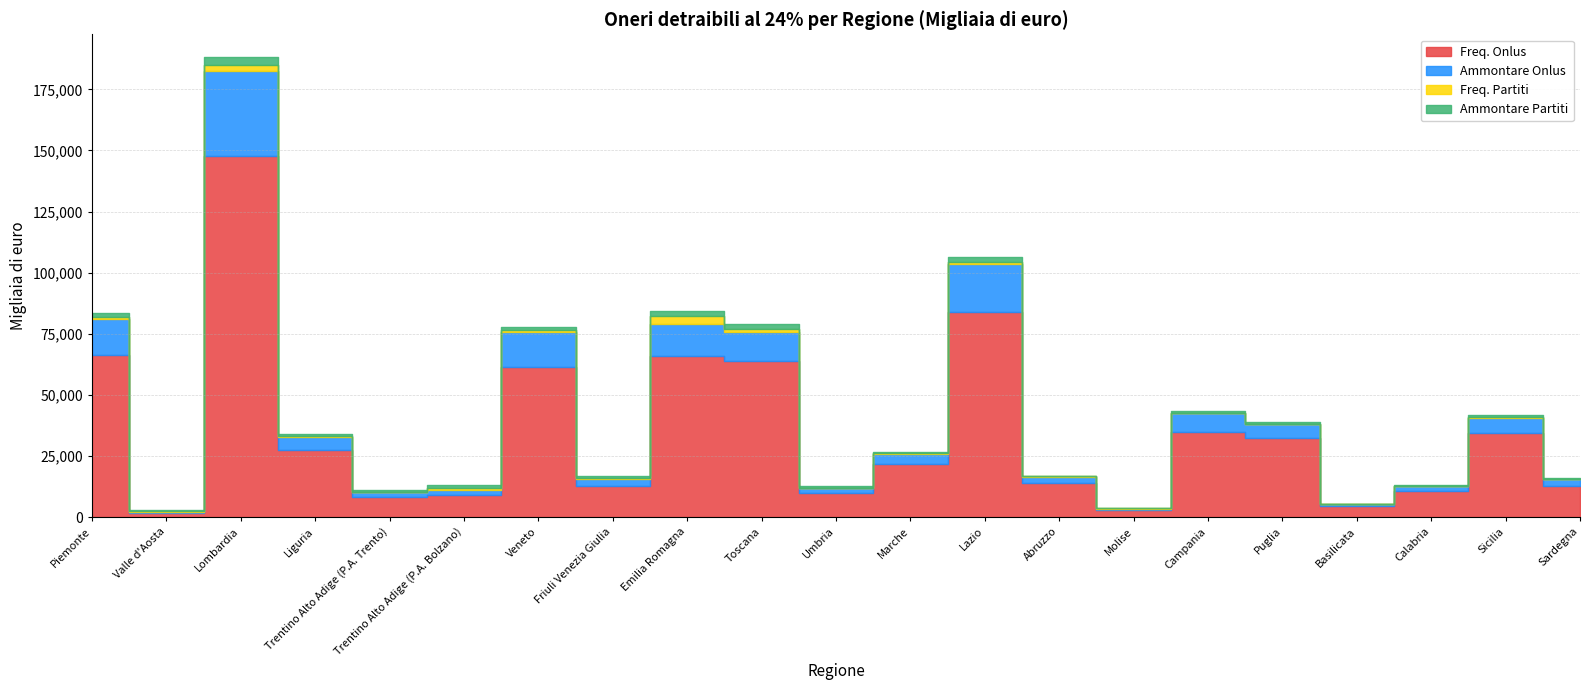

True or false: Ammontare Partiti has more than 0 interior local peaks.

True